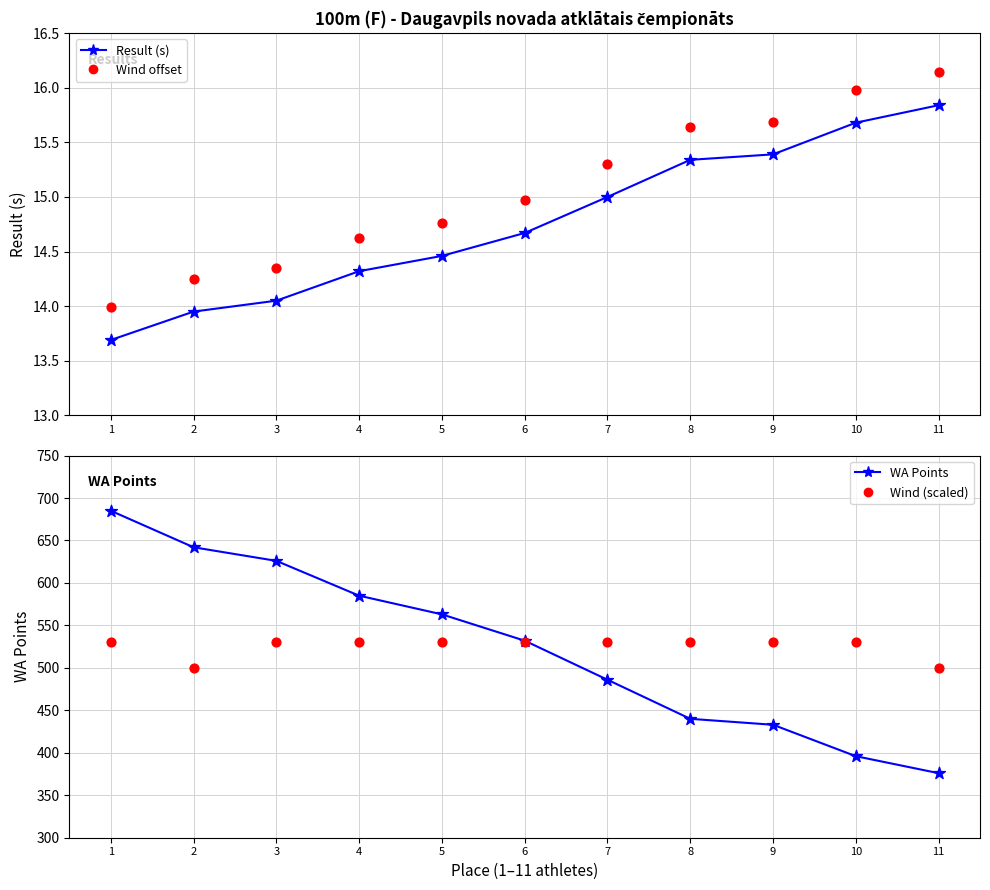

At how many categories does at least one series exceed 198?

11